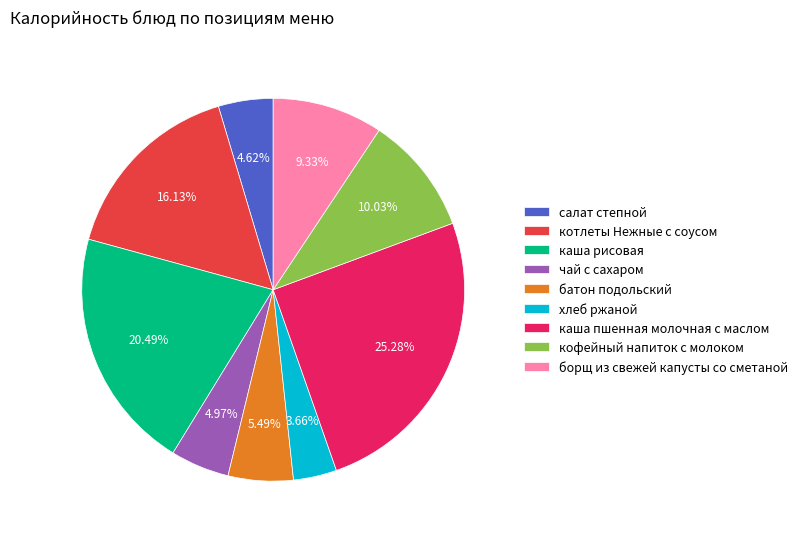

To the nearest percent, what is the combined percentage of батон подольский and каша пшенная молочная с маслом?

31%